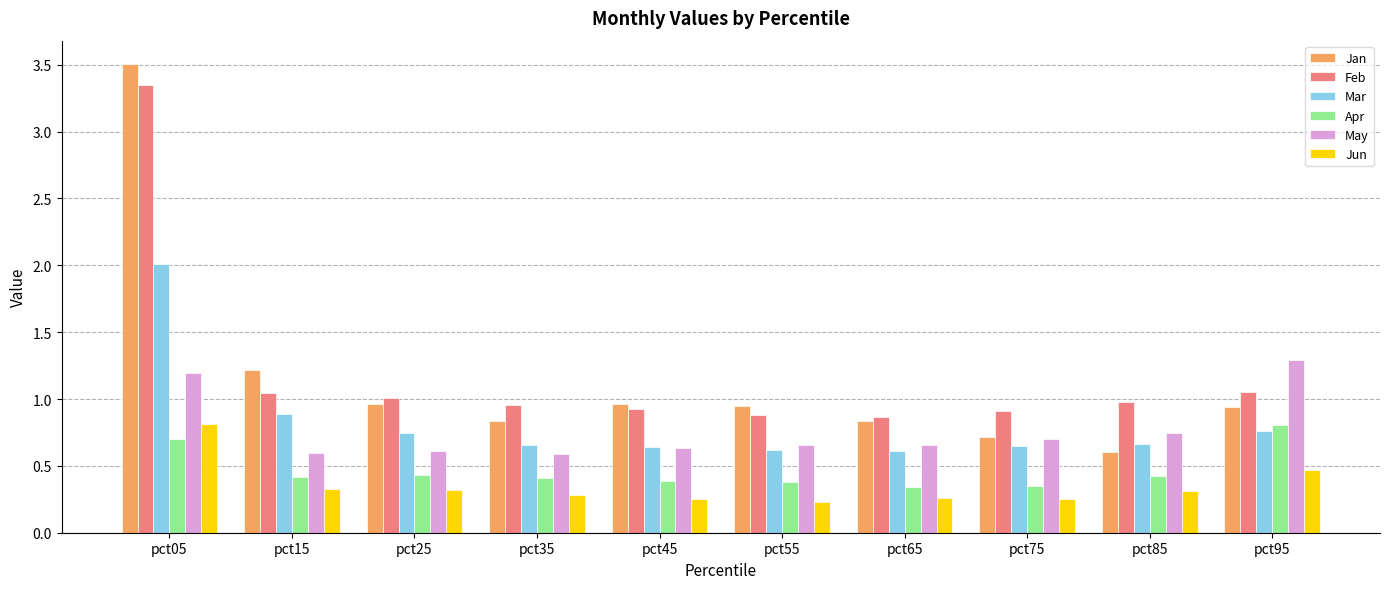

Between pct05 and pct35, which series saw the biggest shift?

Jan